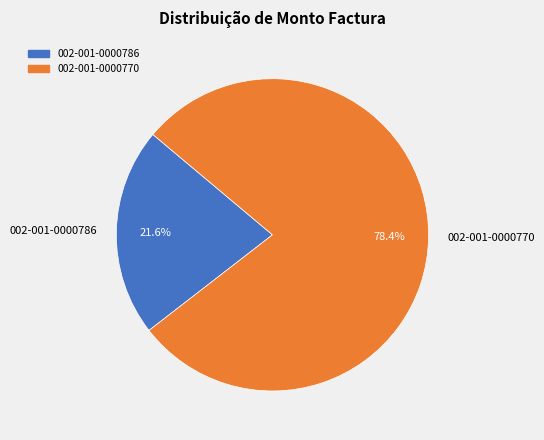

Which category has the smallest portion of the pie?

002-001-0000786